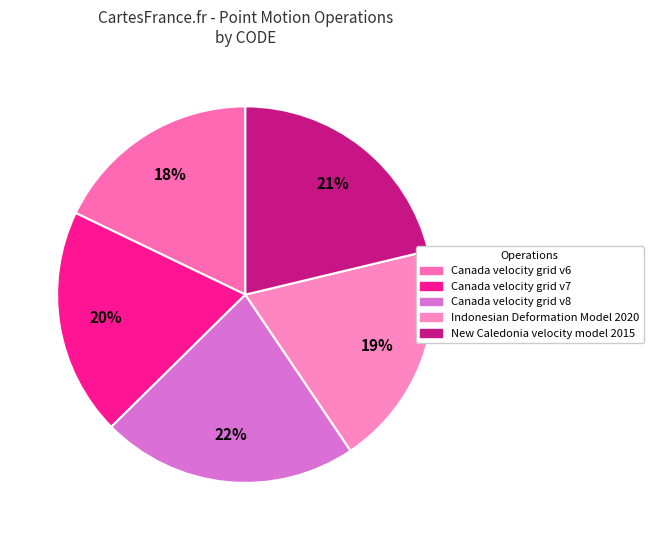

Which category has the biggest portion of the pie?

Canada velocity grid v8